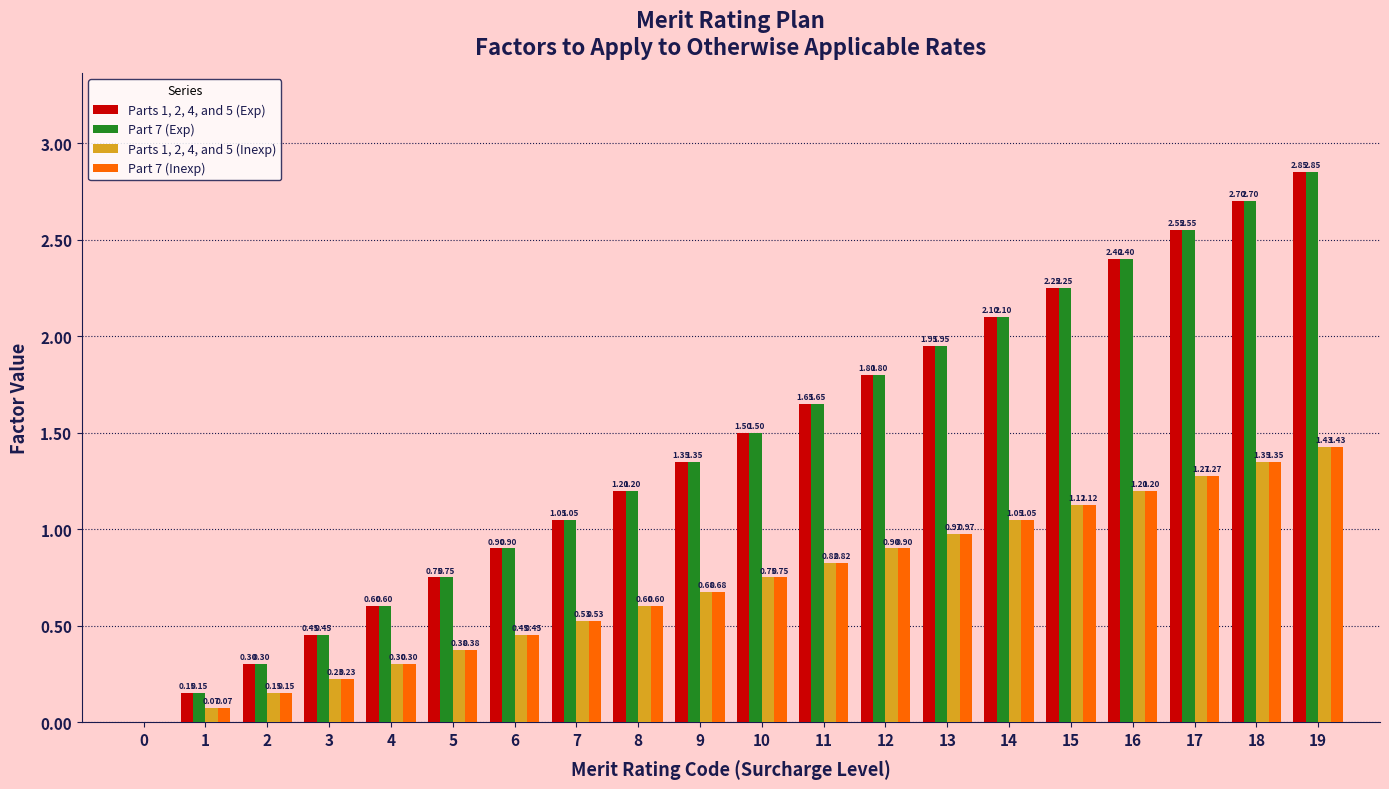

What is the sum of all Part 7 (Exp) values?

28.5